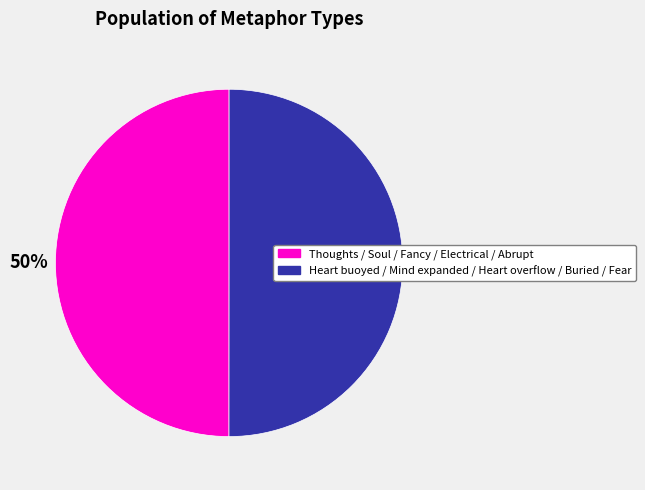

Is it true that Heart buoyed / Mind expanded / Heart overflow / Buried / Fear is 50% of the pie?

True